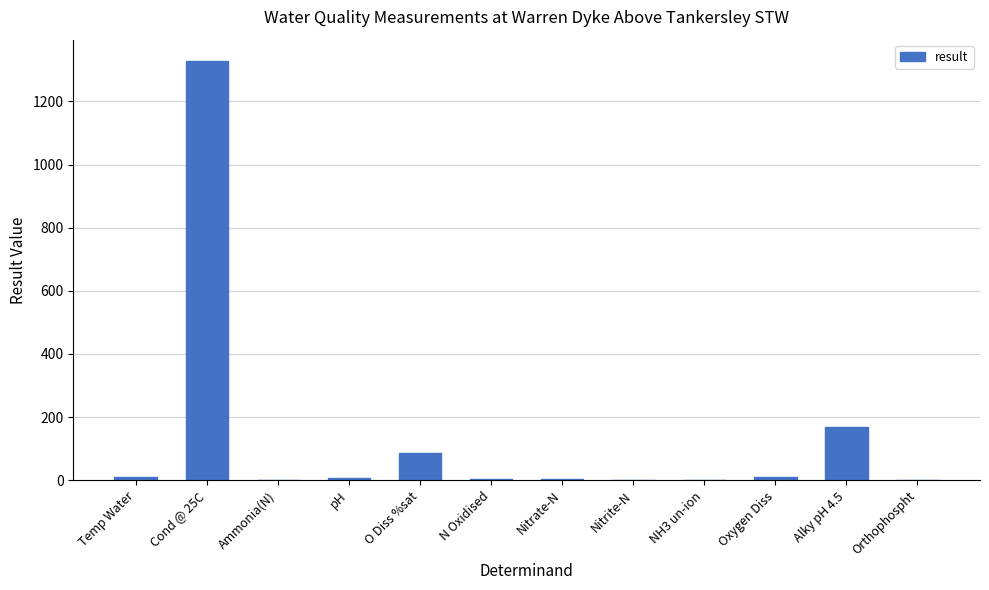

What is the sum of all values?

1621.4